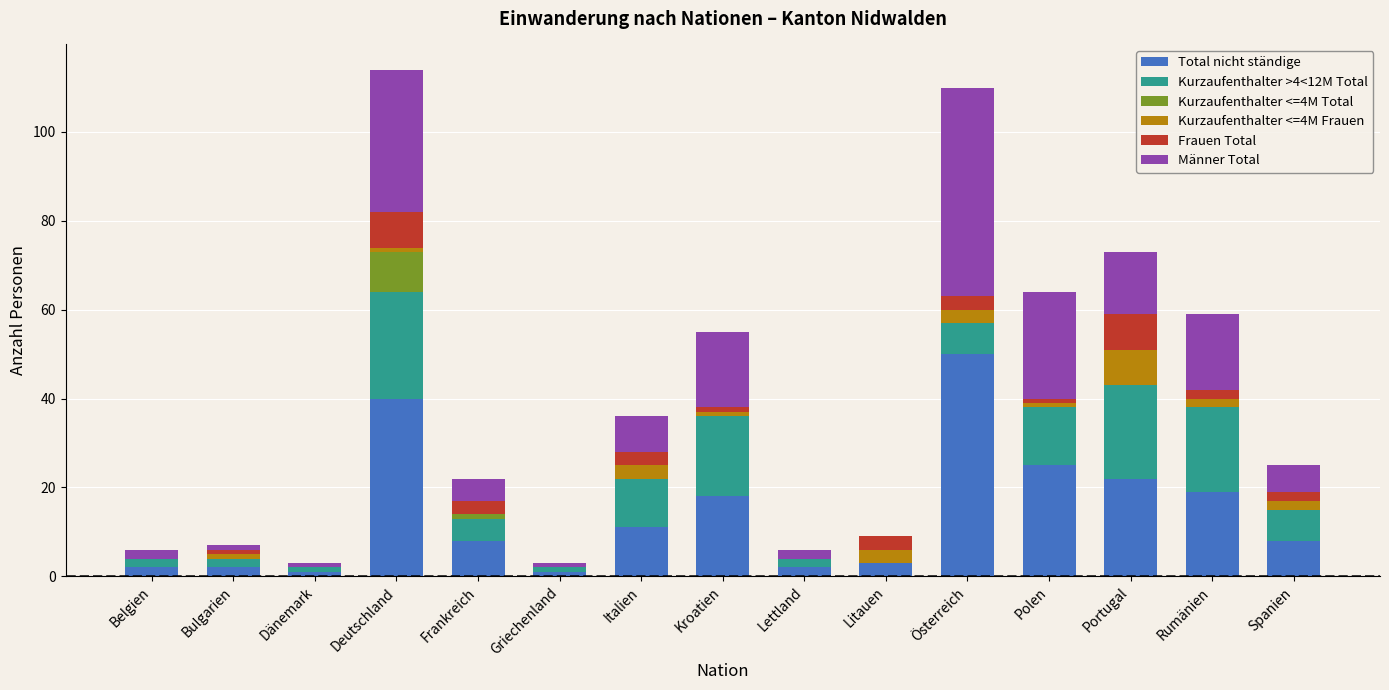

What is the sum of all Total nicht ständige values?

212